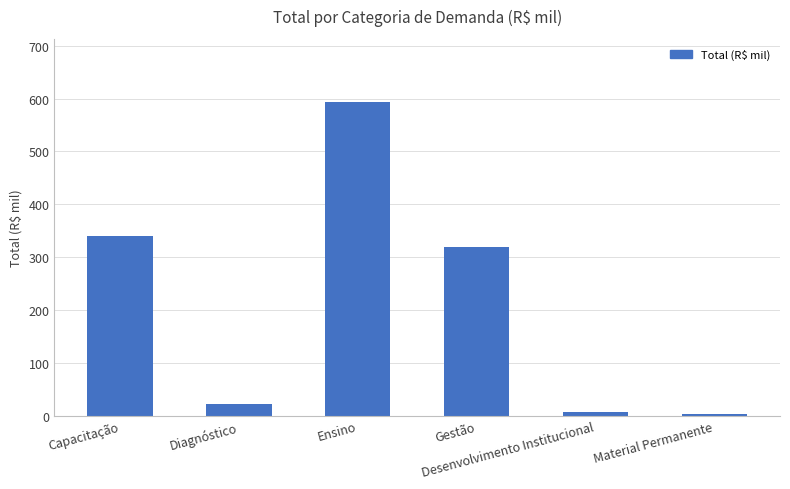

What is the sum of all values?

1284.4